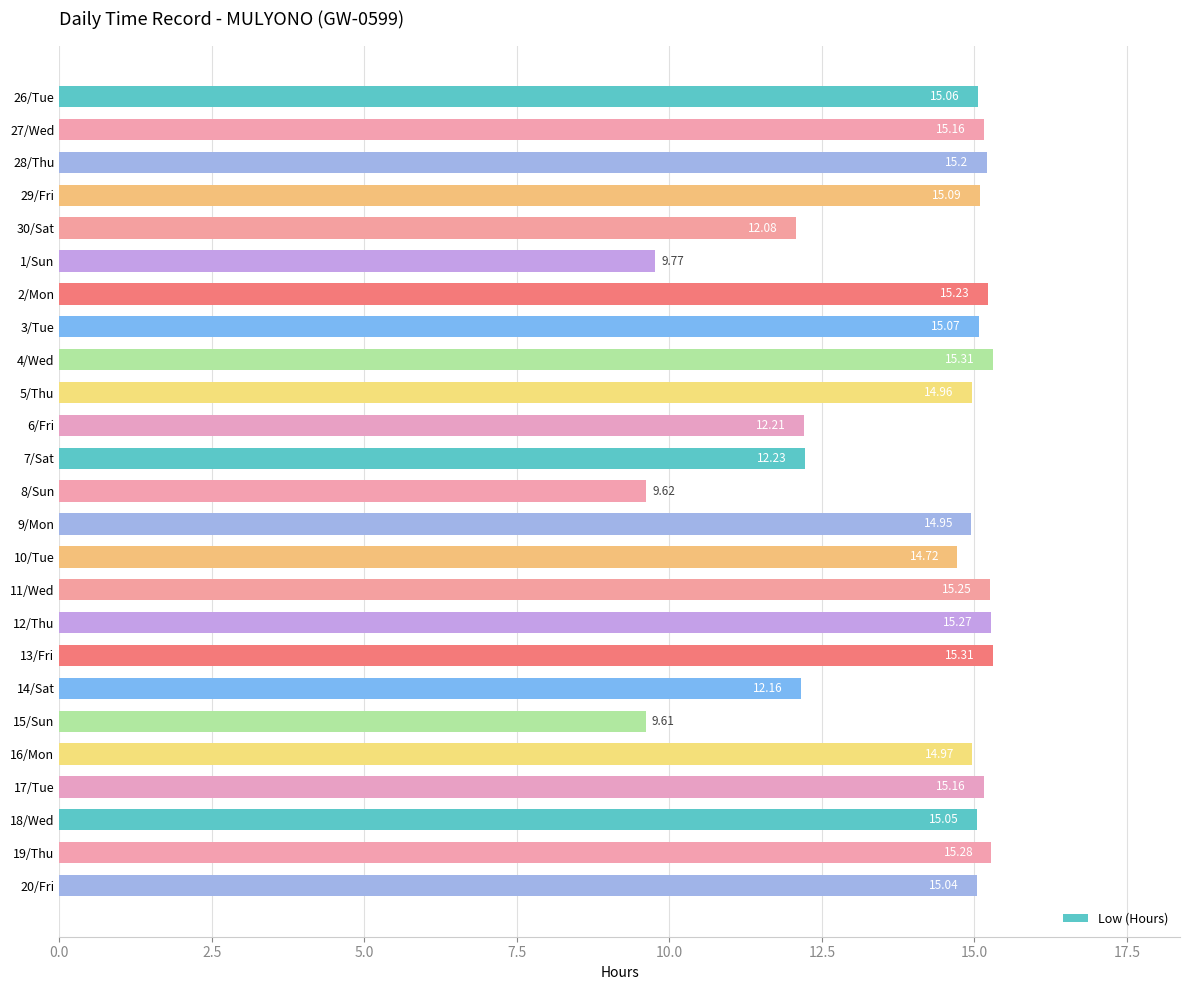

Are the bars grouped side by side (vs. stacked)?

No